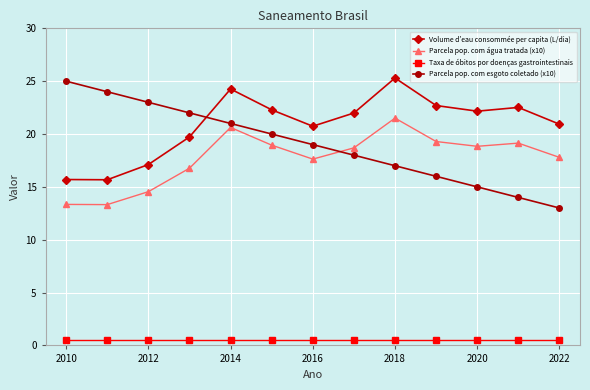

What is the average value of the Taxa de óbitos por doenças gastrointestinais series?

0.5